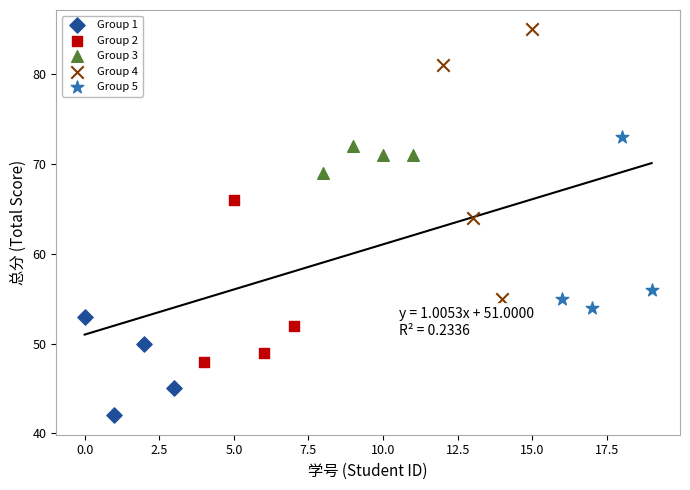

Which series contains the lowest Y value?

Group 1